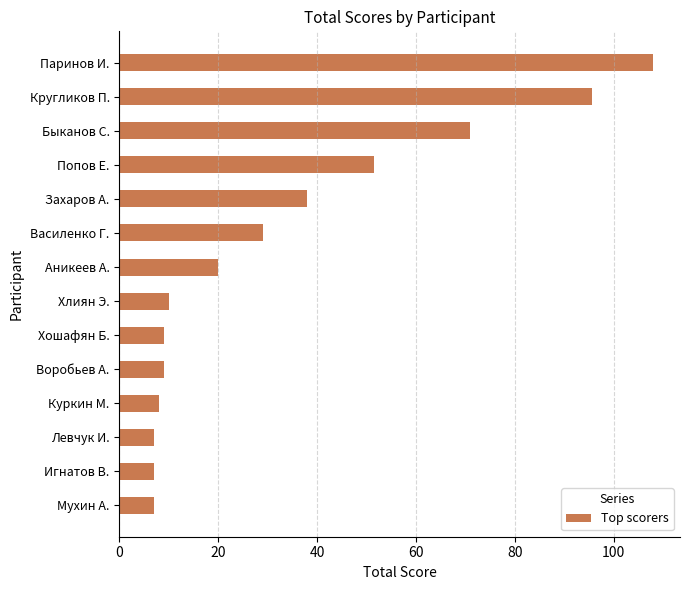

Between Аникеев А. and Куркин М., which is larger?

Аникеев А.